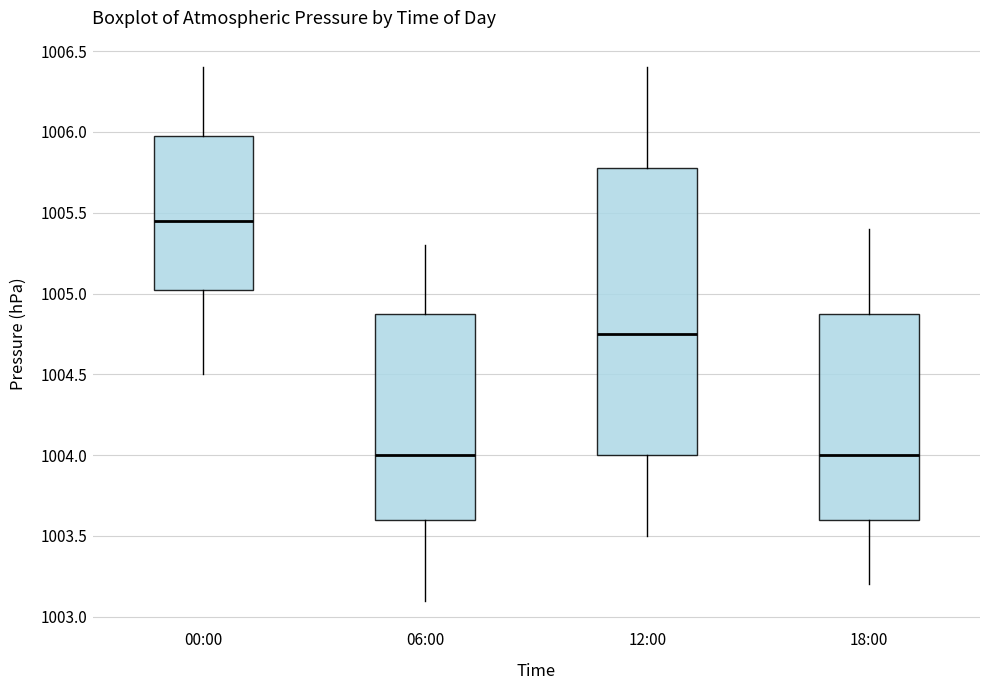

Which box is the tallest, from its lower edge to its upper edge?

12:00